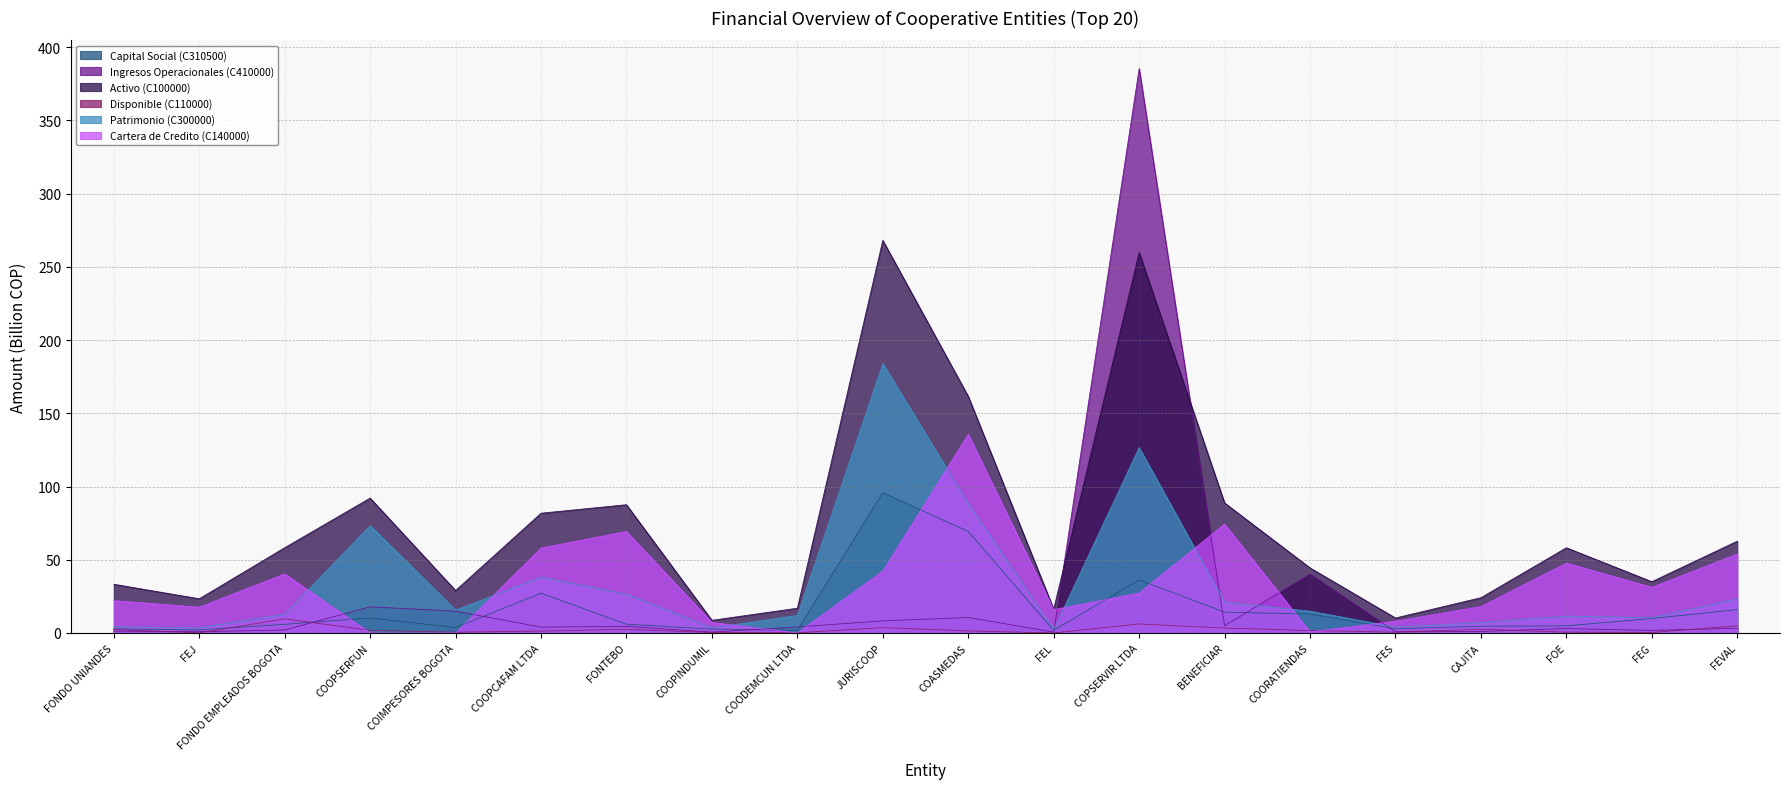

Where is Cartera de Credito (C140000) nearest to the value 67?

FONTEBO